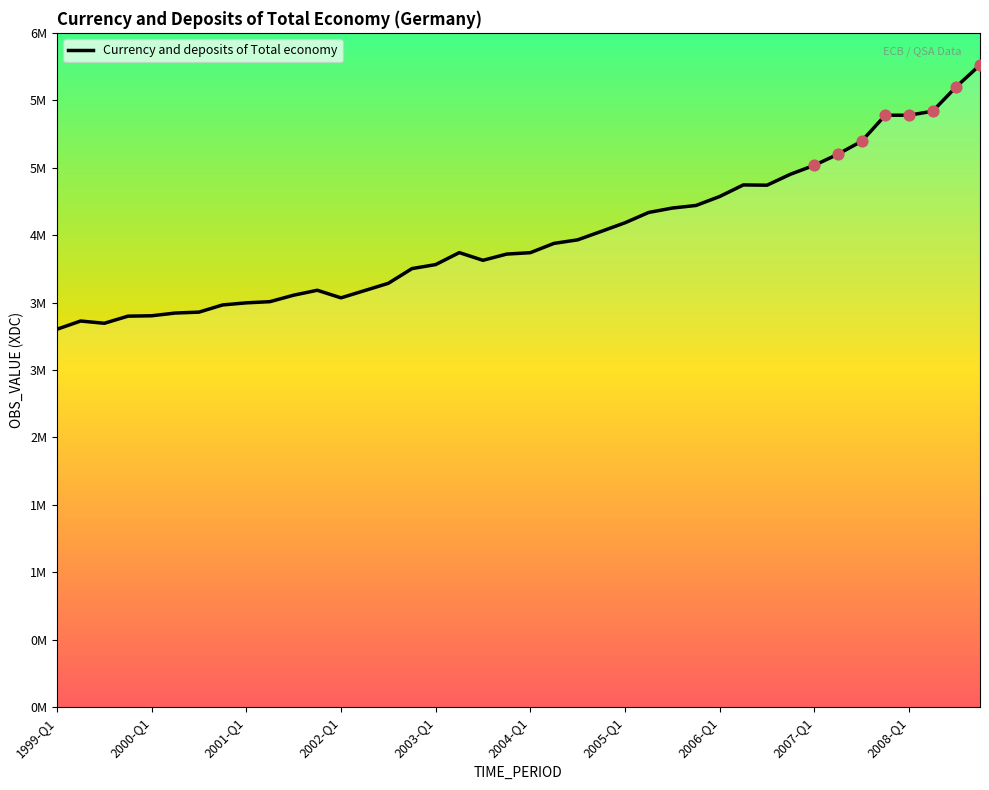

What is the change in value from 19 to 33?

+968760